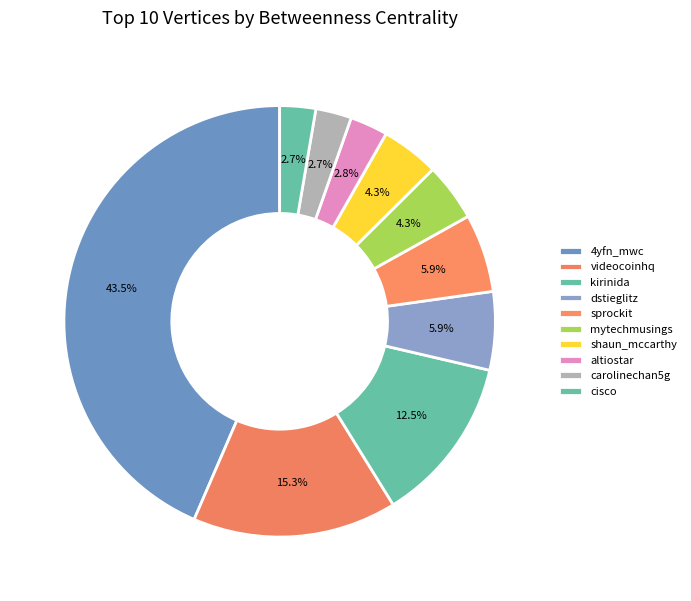

To the nearest percent, what is the difference between the largest and smallest slice percentages?

41%